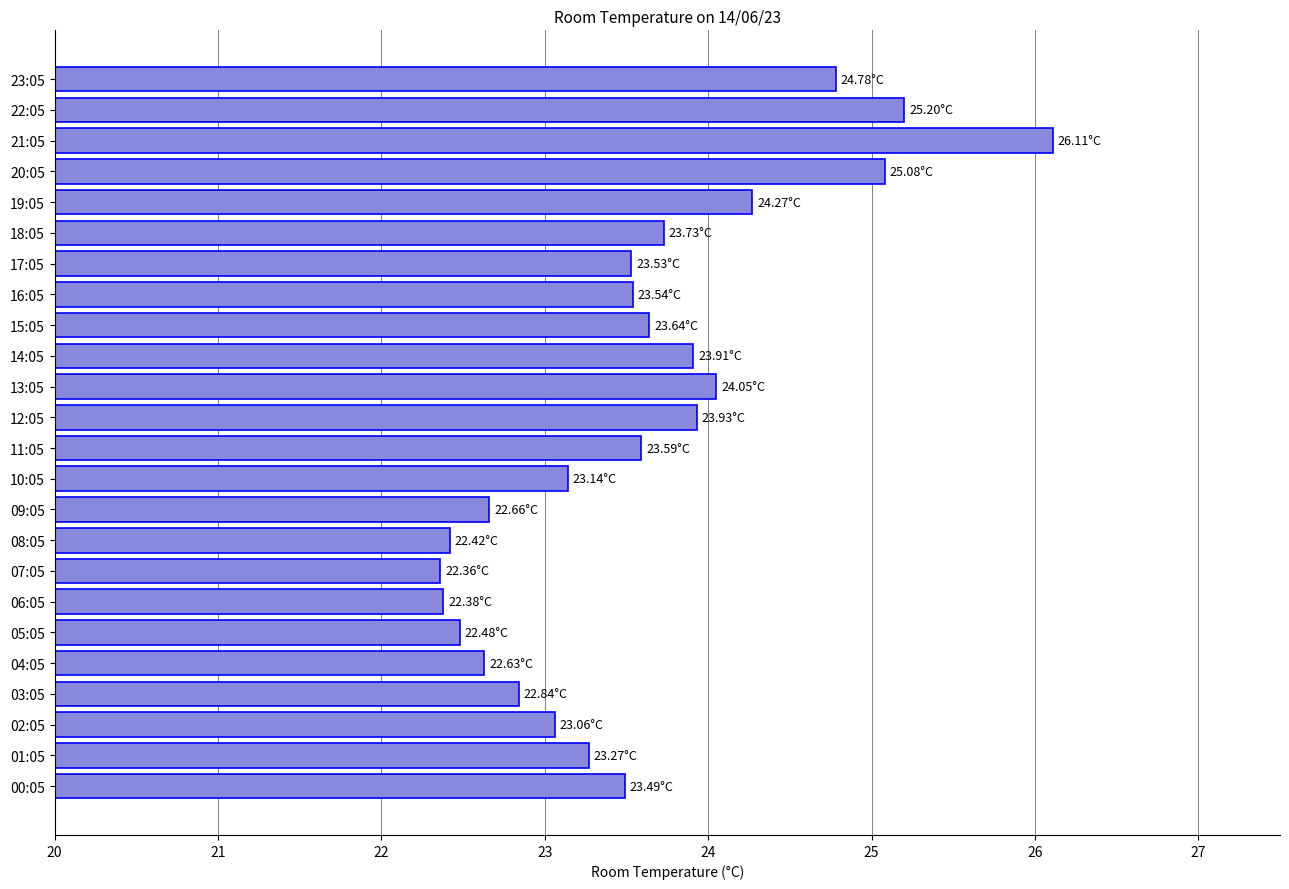

What is the difference between the second highest and minimum values?

2.8